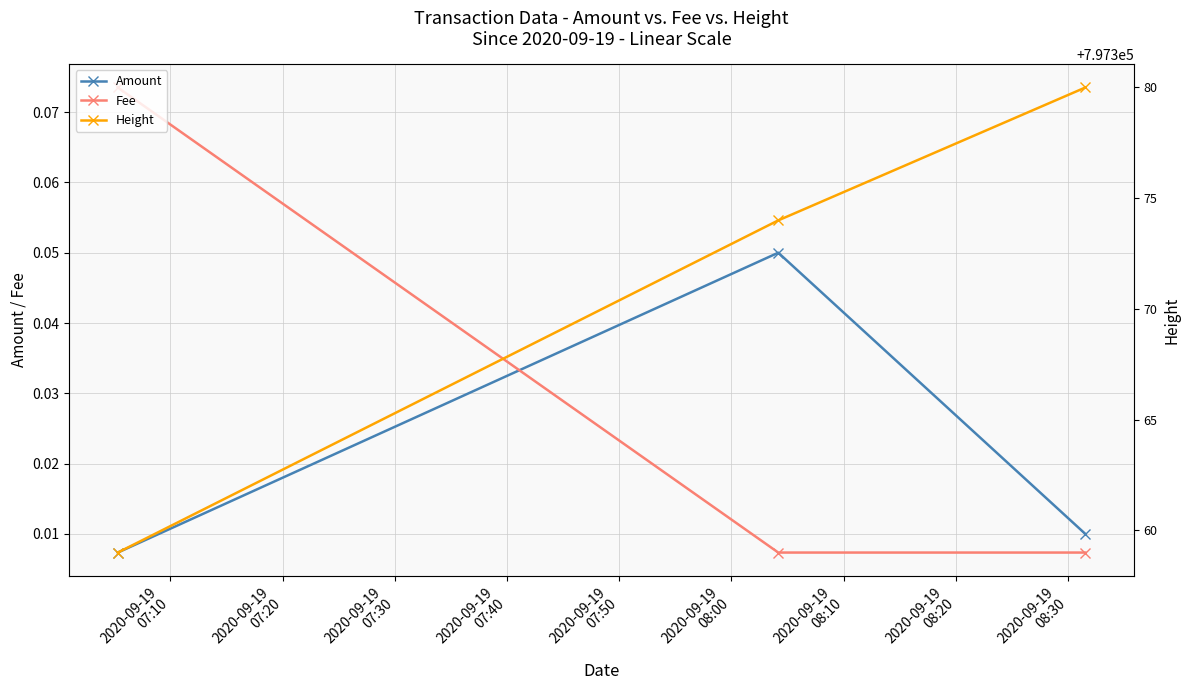

Count the Fee values in the range 0 to 1.

3